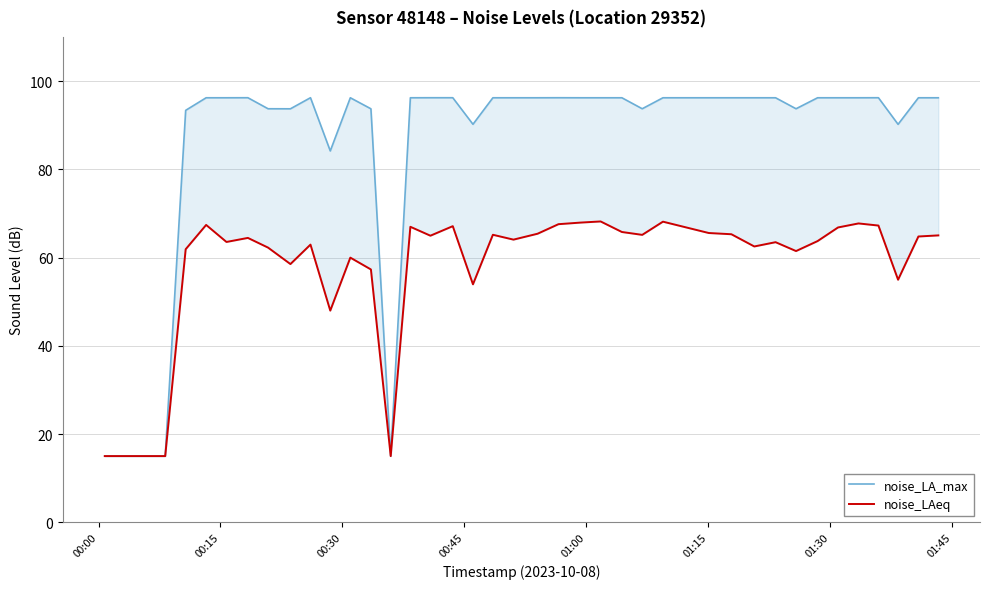

Reading left to right, extract all data points from this chart.

noise_LA_max: 15.0	15.0	15.0	15.0	93.4	96.2	96.2	96.2	93.7	93.7	96.2	84.2	96.2	93.7	15.0	96.2	96.2	96.2	90.2	96.2	96.2	96.2	96.2	96.2	96.2	96.2	93.7	96.2	96.2	96.2	96.2	96.2	93.7	96.2	96.2	96.2	96.2	90.2	96.2	96.2
noise_LAeq: 15.0	15.0	15.0	15.0	61.9	67.4	63.5	64.5	62.2	58.5	62.9	48.0	60.0	57.3	15.0	67.0	65.0	67.1	53.9	65.2	64.1	65.4	67.6	67.9	68.2	65.8	65.1	68.1	65.6	65.3	62.5	63.5	61.5	63.7	66.8	67.7	67.2	55.0	64.8	65.0